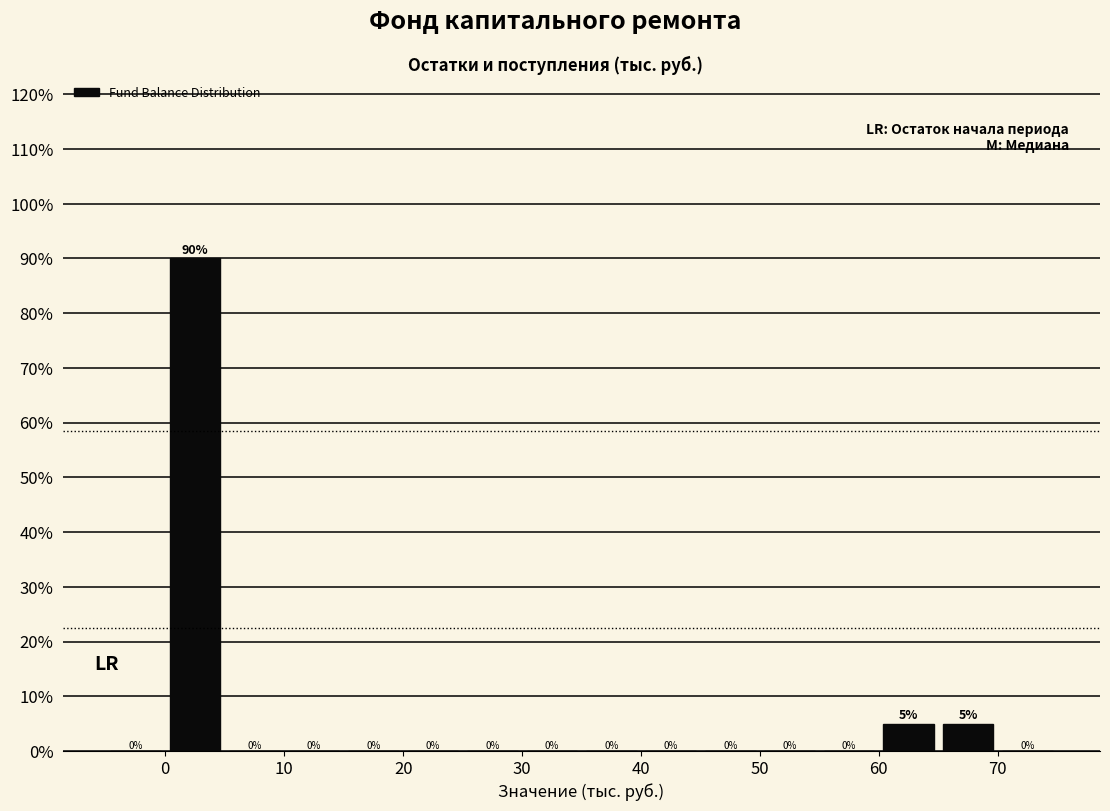

How tall is the bar that spans 60 to 65 on the x-axis?

5